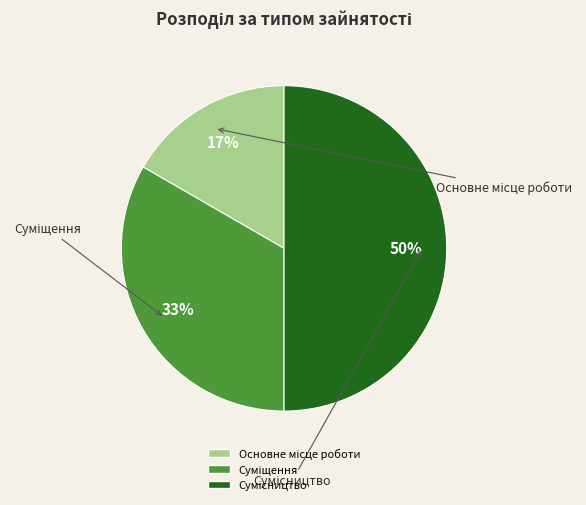

To the nearest percent, what is the difference between the largest and smallest slice percentages?

33%